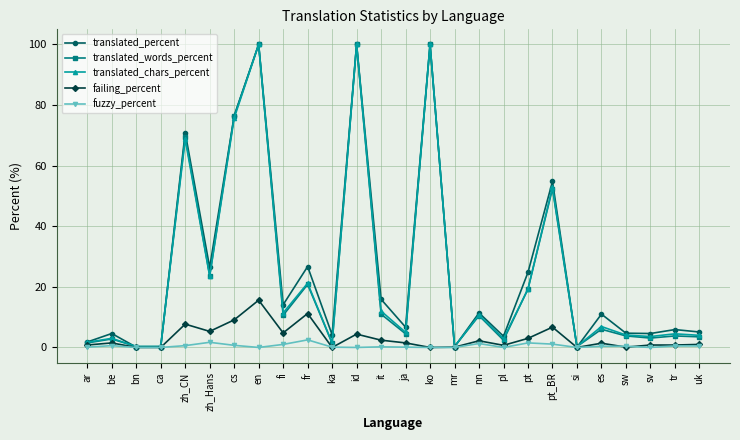

Where is the first local maximum for translated_percent?

be